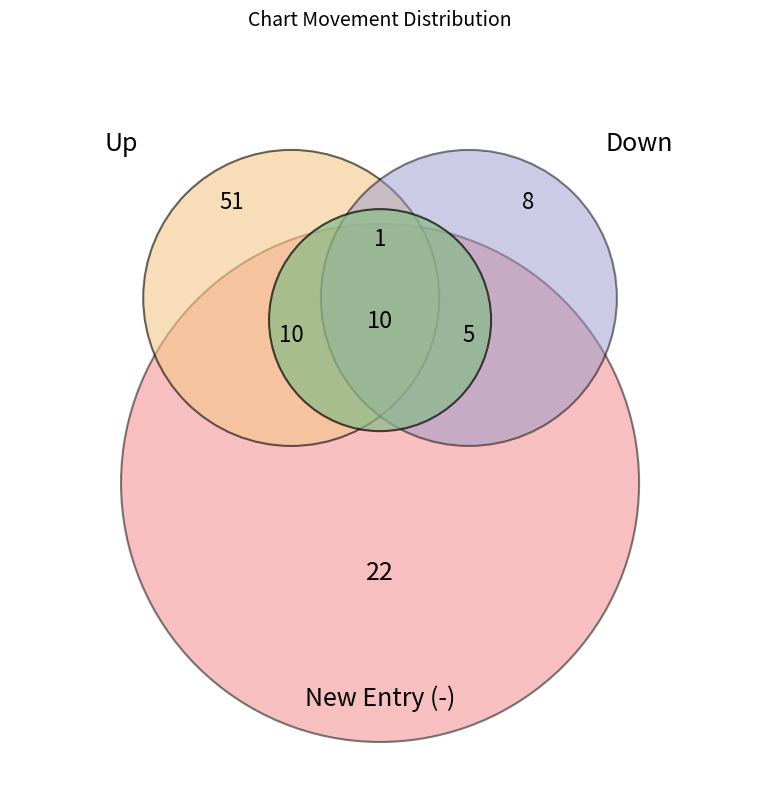

The down slice represents 7% of the pie. True or false?

False